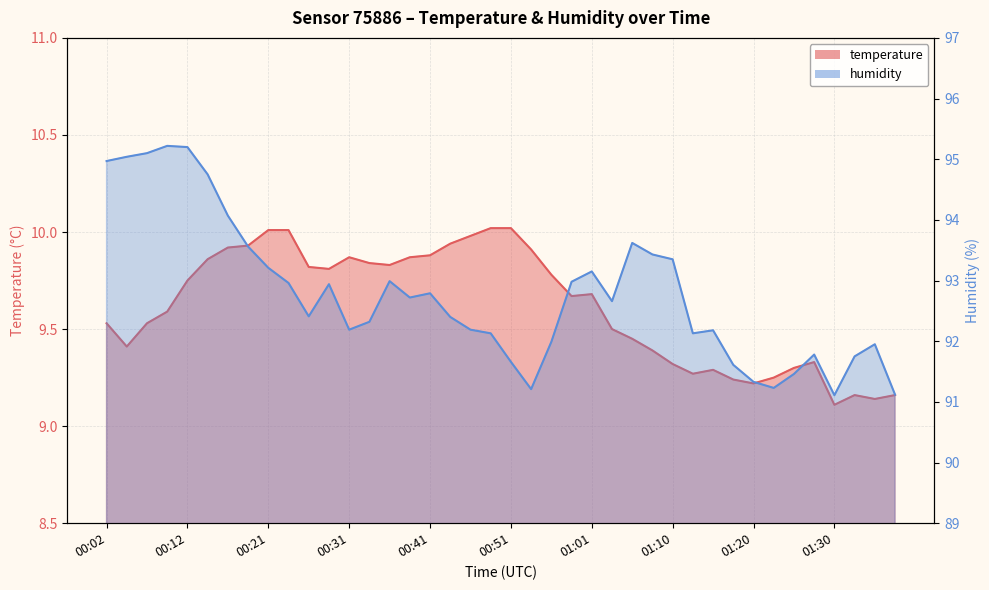

What is the approximate value of temperature at 01:06?

9.4